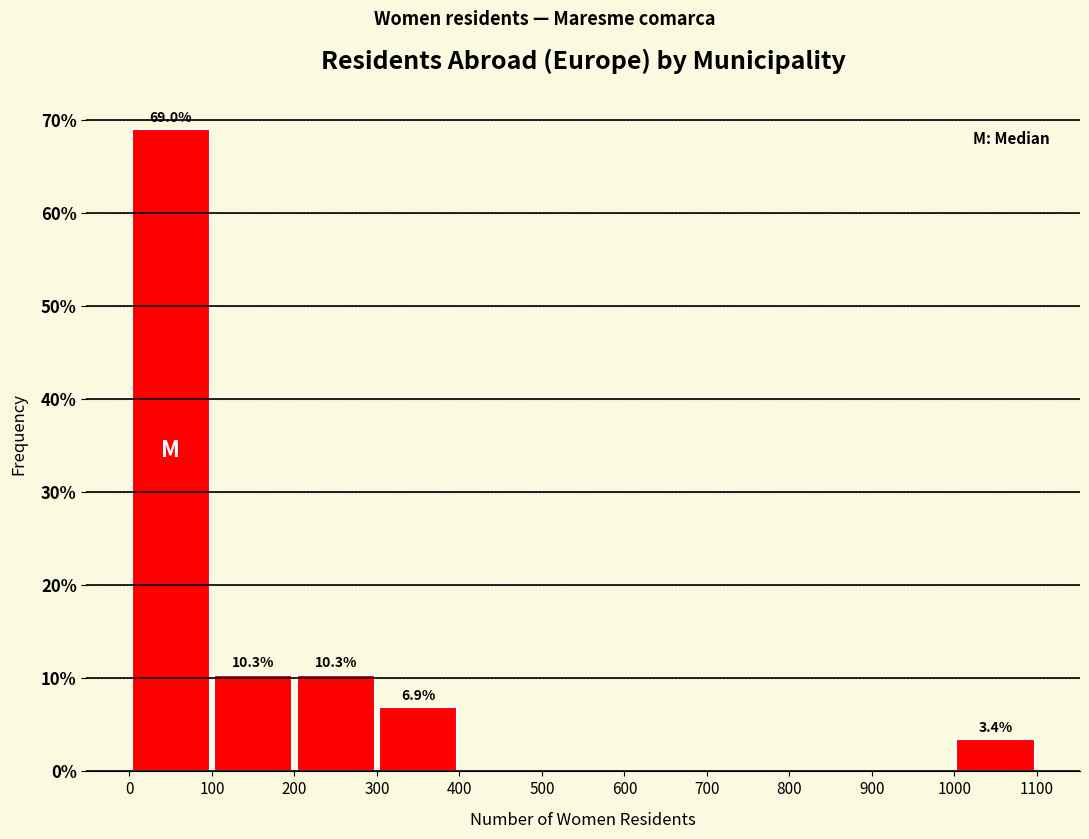

Over which range of the x-axis is the bar tallest?

0 to 100